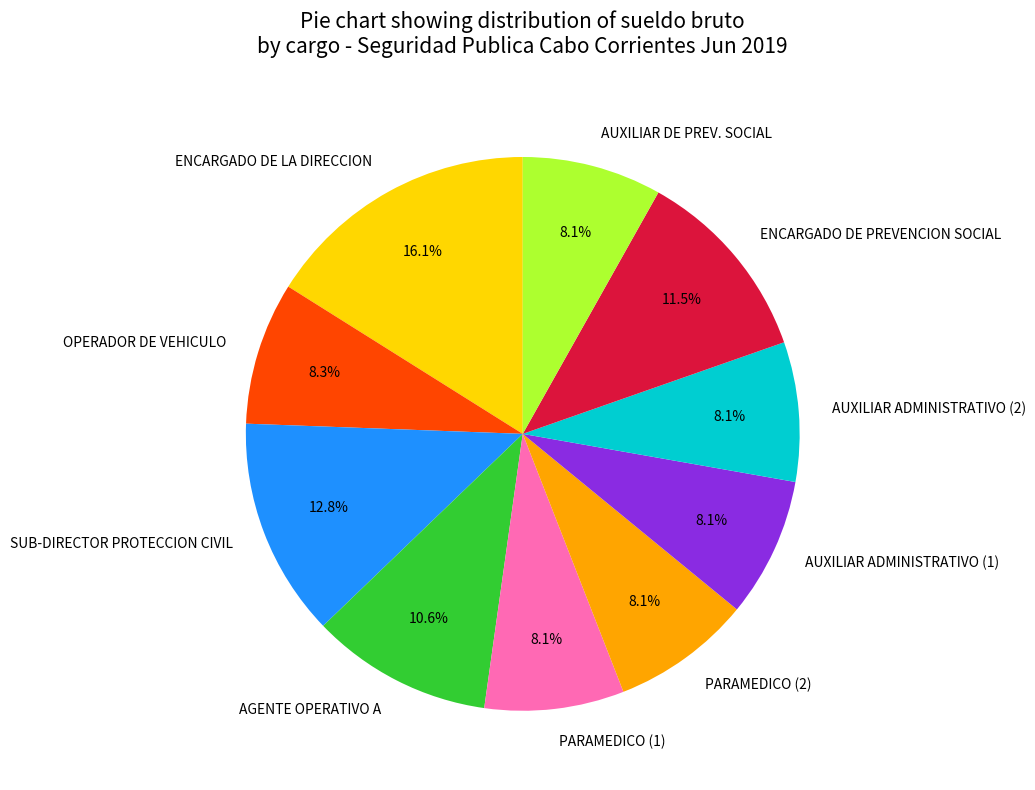

True or false: PARAMEDICO (1) accounts for 8% of the total.

True